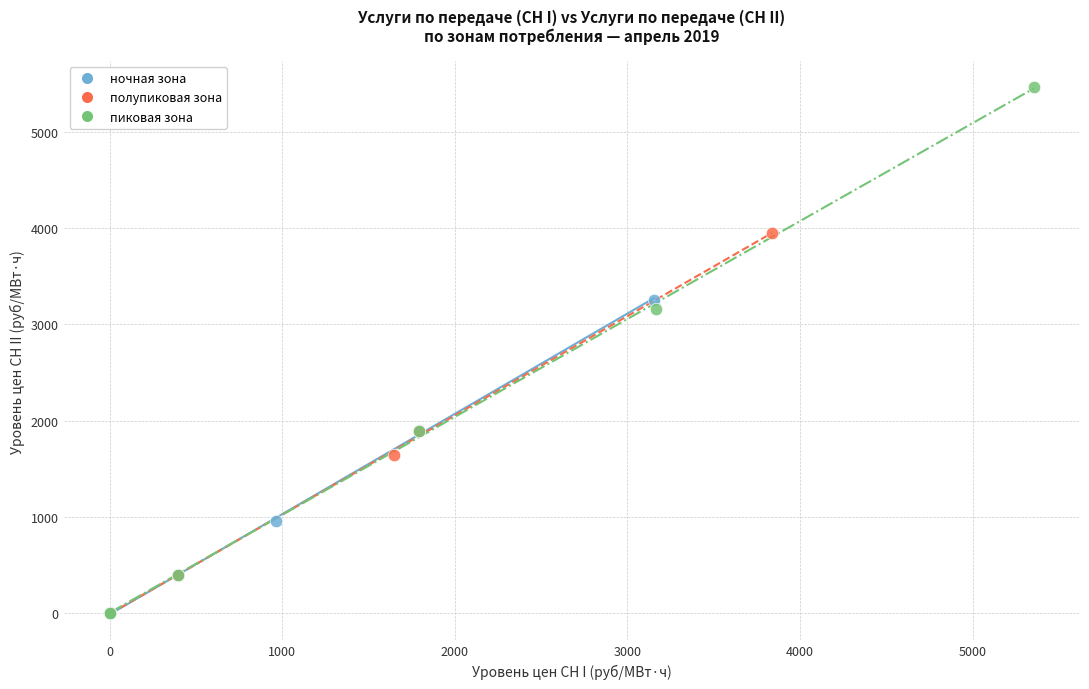

Which series contains the highest Y value?

пиковая зона